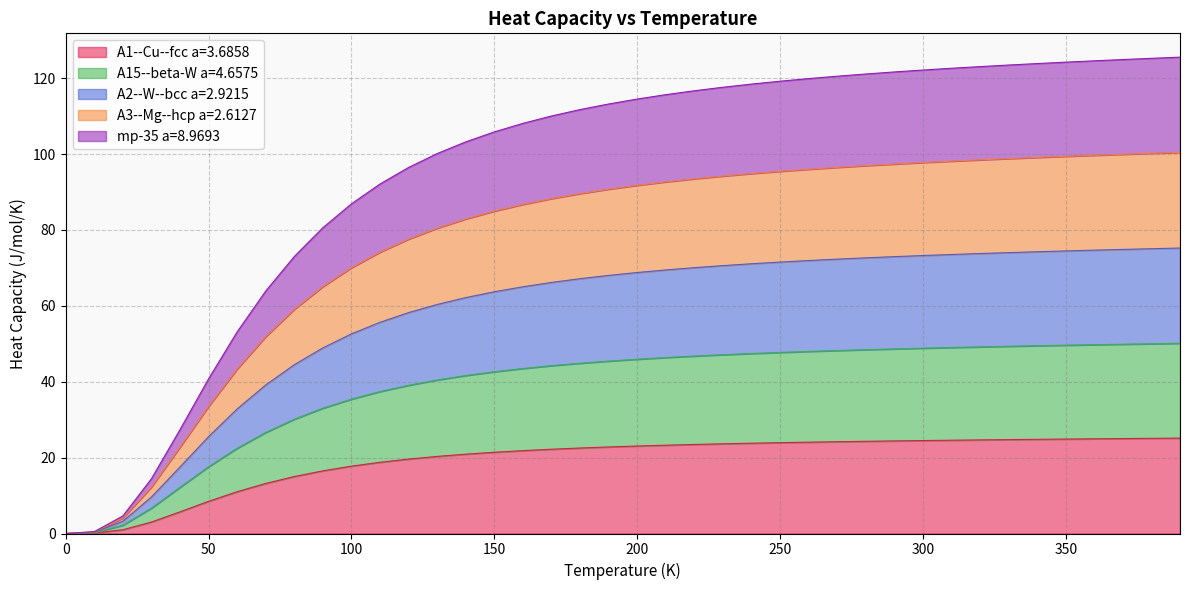

True or false: A3--Mg--hcp a=2.6127 and A2--W--bcc a=2.9215 intersect in this chart.

False